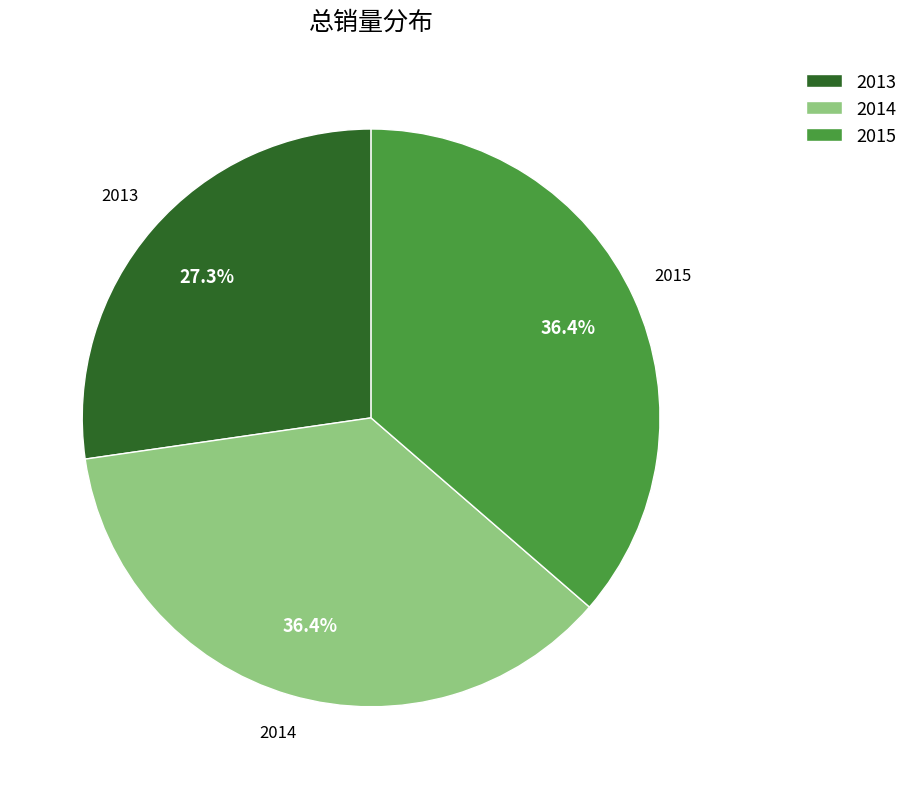

True or false: 2015 accounts for 36% of the total.

True